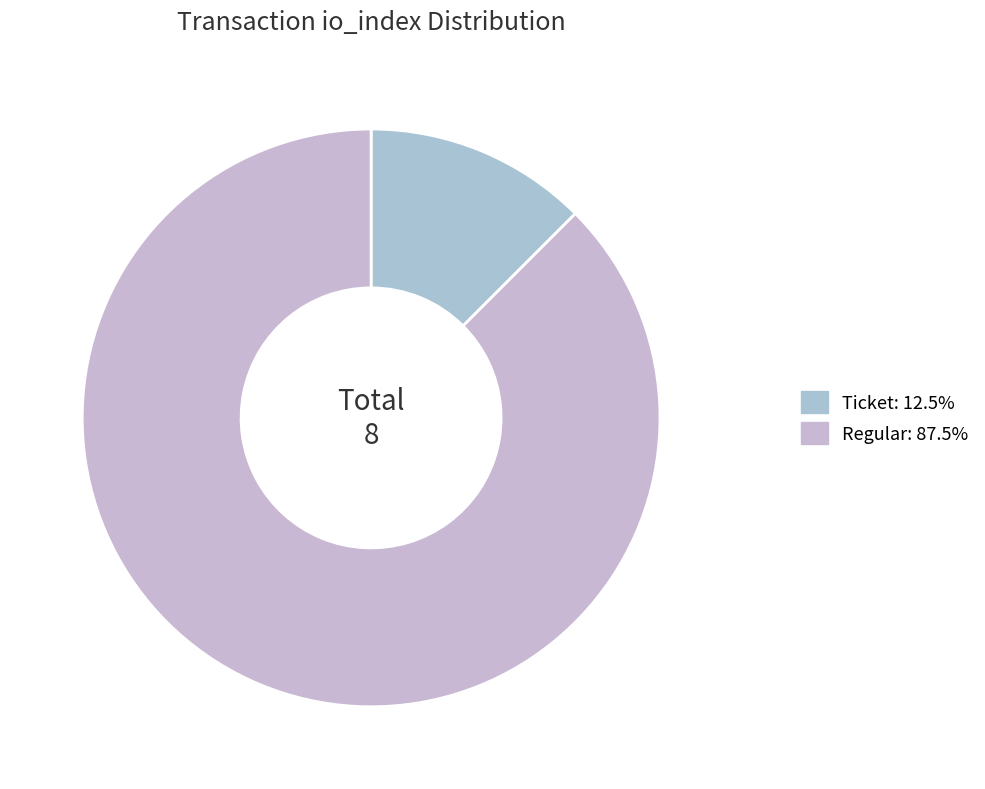

How many segments does this pie chart have?

2